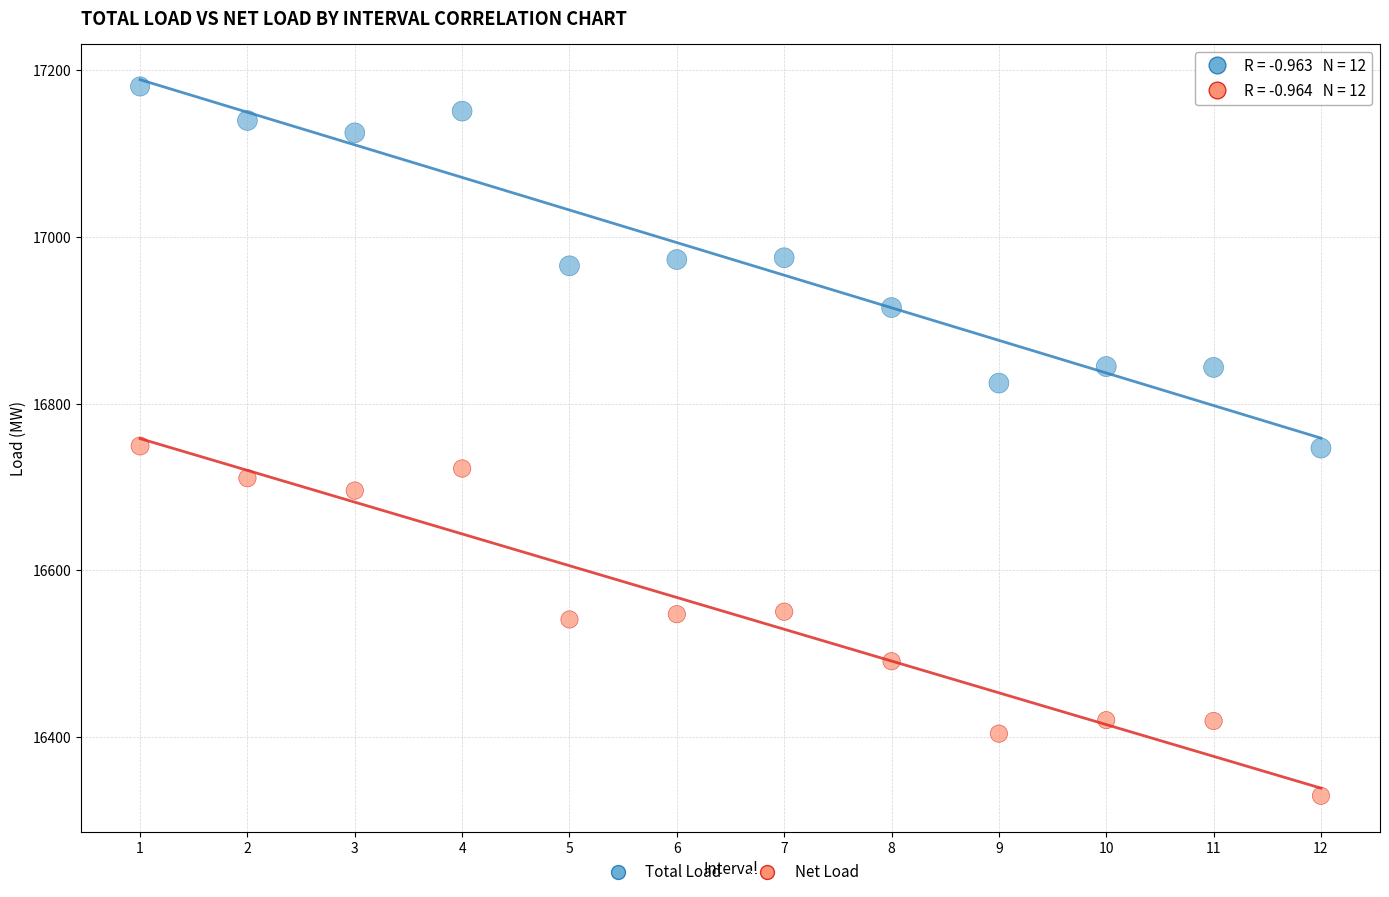

Which series reaches the minimum Y coordinate?

Net Load